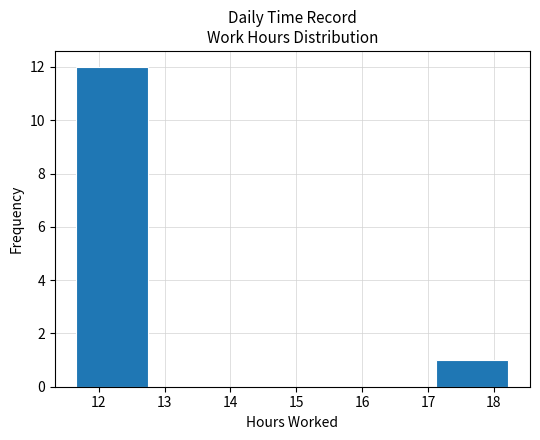

Reading left to right, transcribe this chart: for each bar, give the range it covers on the x-axis and its height. Neither the bar edges nor the heights are printed on the chart, so give them approximately, as read against the axes.

11.7 to 12.8: 12
12.8 to 13.8: 0
13.8 to 14.9: 0
14.9 to 16.0: 0
16.0 to 17.1: 0
17.1 to 18.2: 1